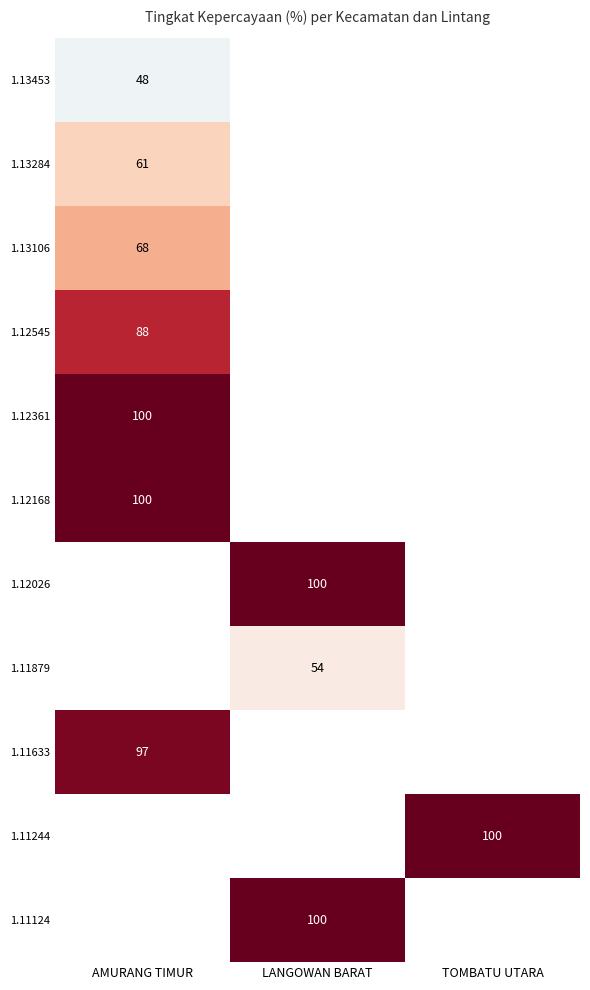

True or false: 1.13284 has a value of 61 at AMURANG TIMUR.

True